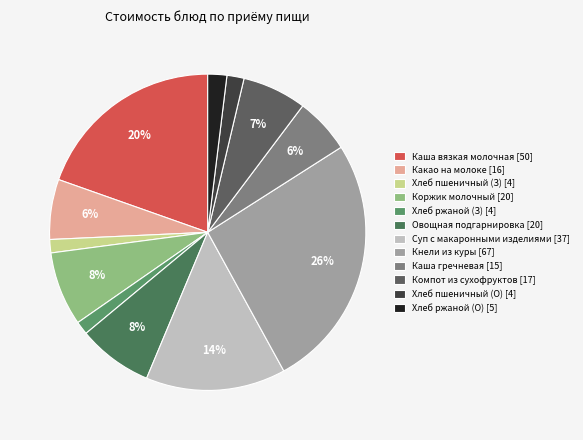

How many segments does this pie chart have?

12